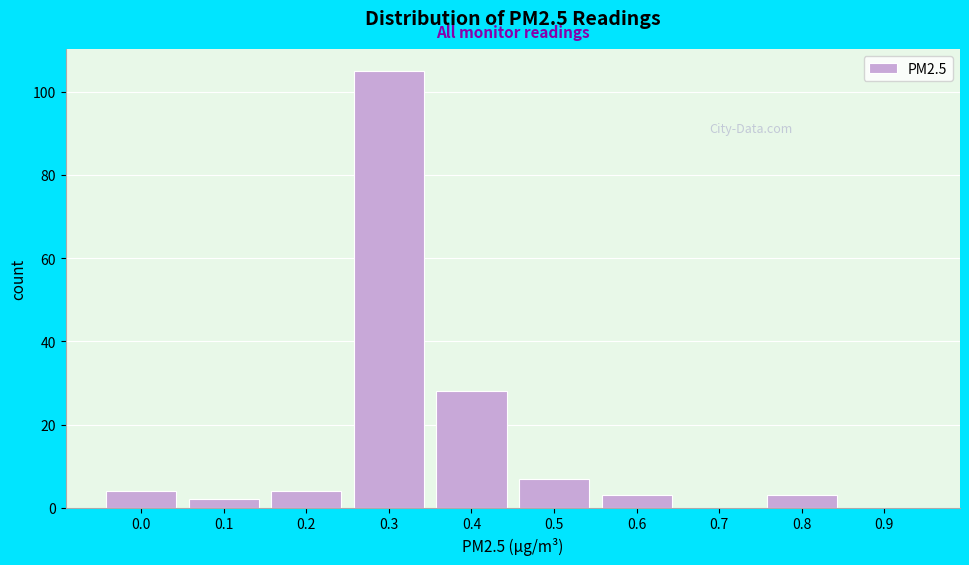

Reading left to right, what are all the values shown in this chart?

0.0=4	0.1=2	0.2=4	0.3=105	0.4=28	0.5=7	0.6=3	0.7=0	0.8=3	0.9=0